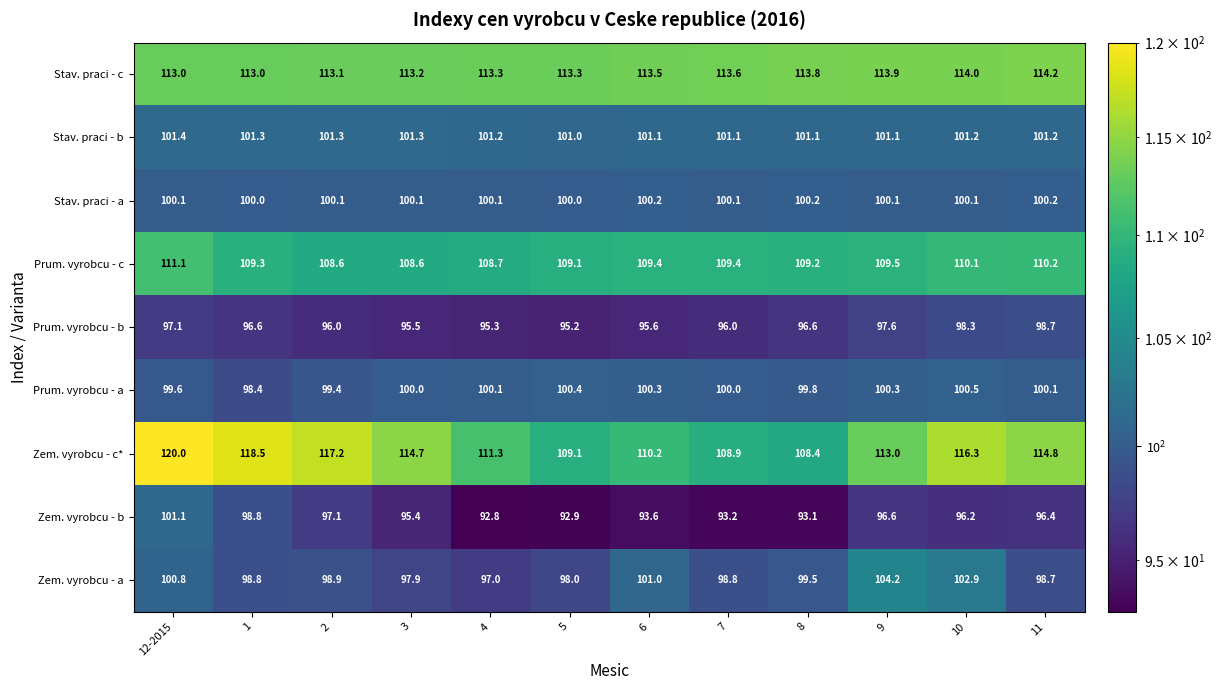

Read the Zem. vyrobcu - b value at 9.

96.6